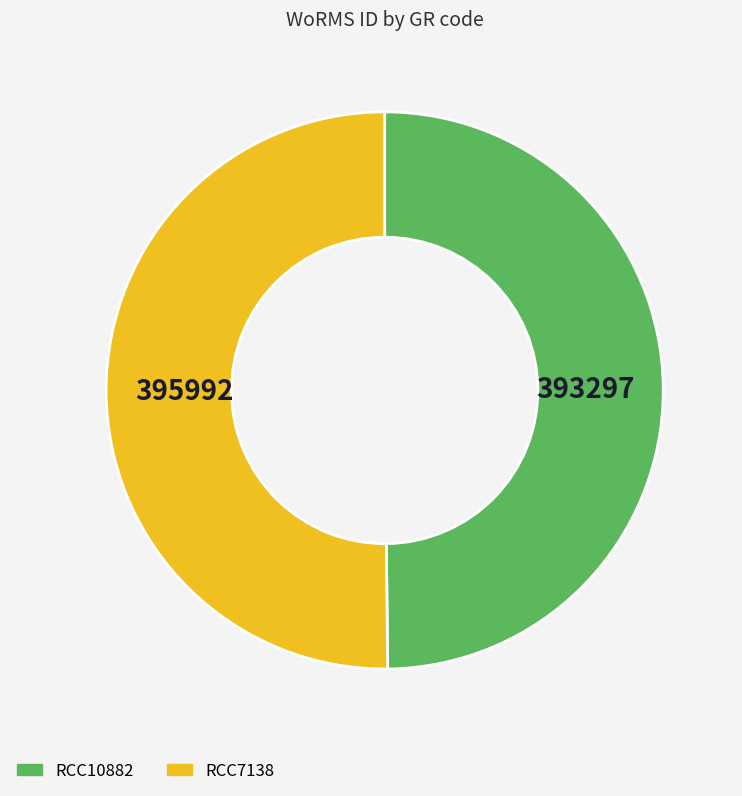

Is it true that RCC7138 is 50% of the pie?

True